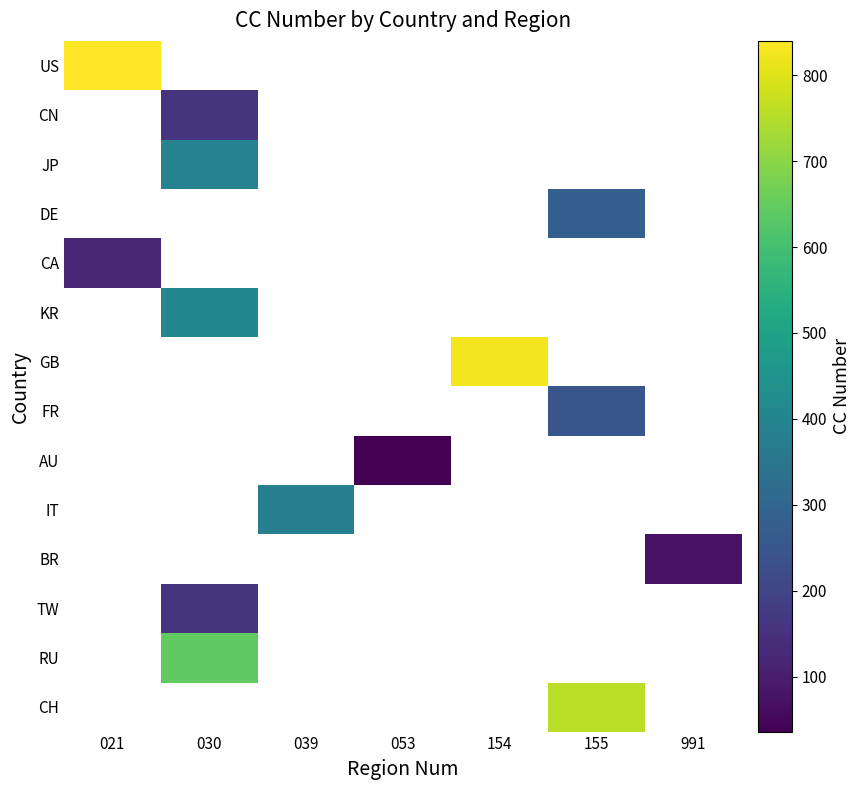

Which category has the highest value across all series?

021